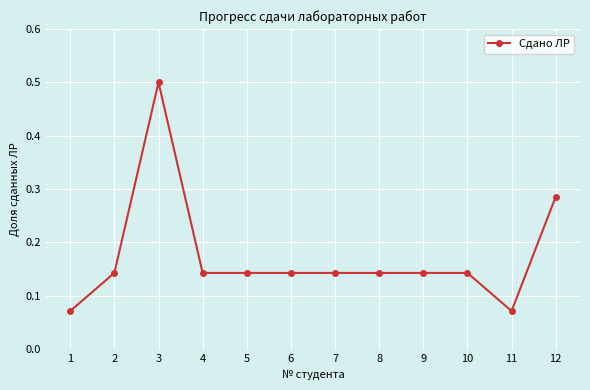

At which category does the data reach its first local peak?

3